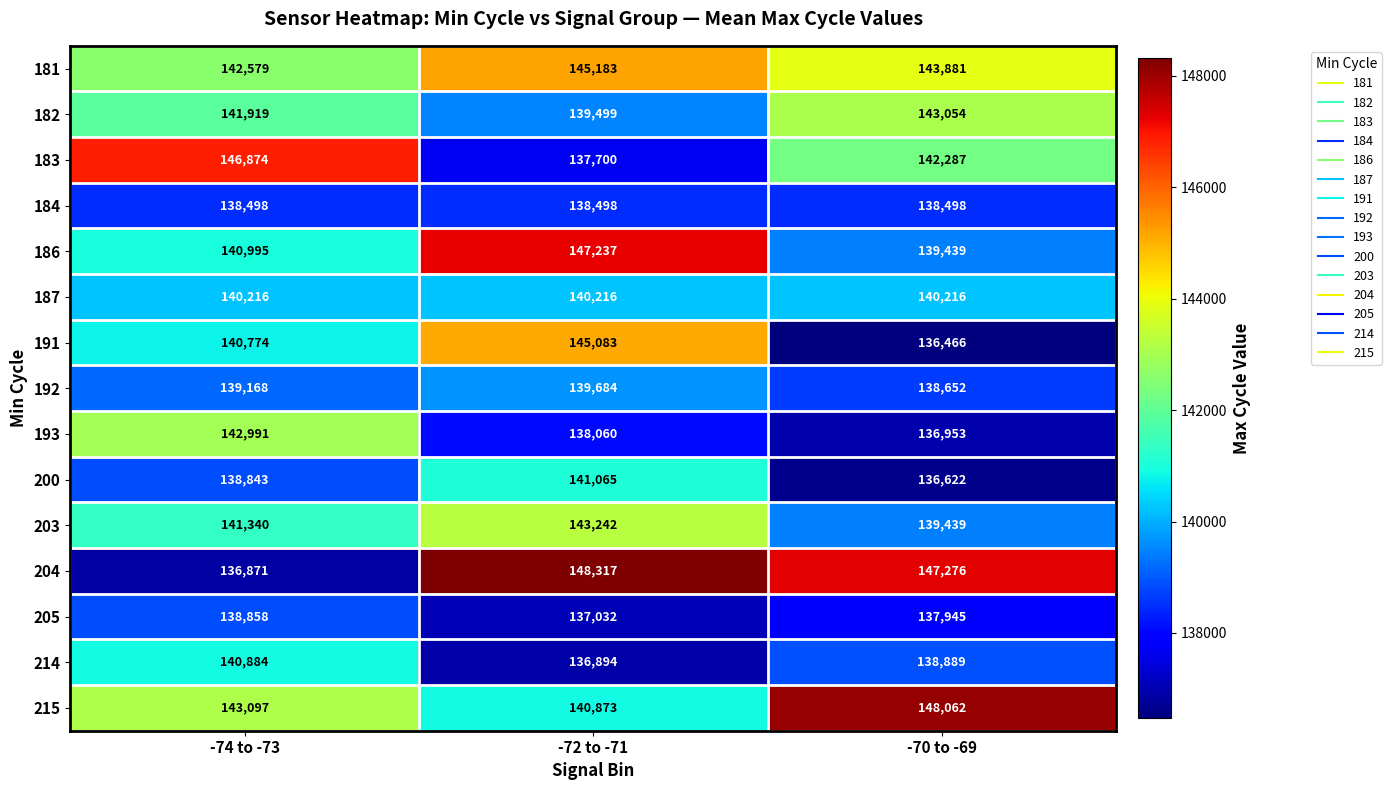

At which label does 214 reach its minimum?

-72 to -71